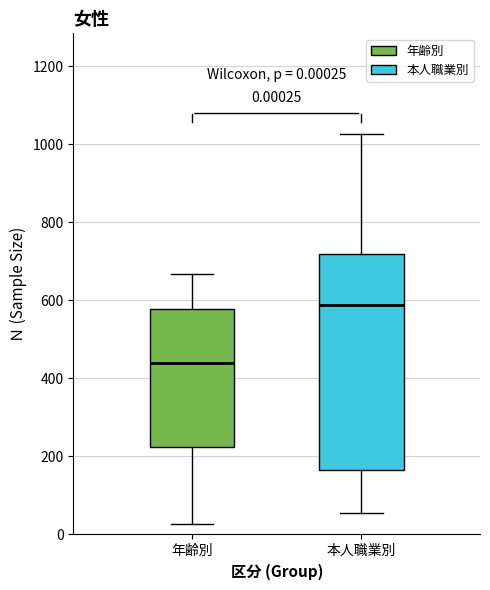

Which box is the tallest, from its lower edge to its upper edge?

本人職業別